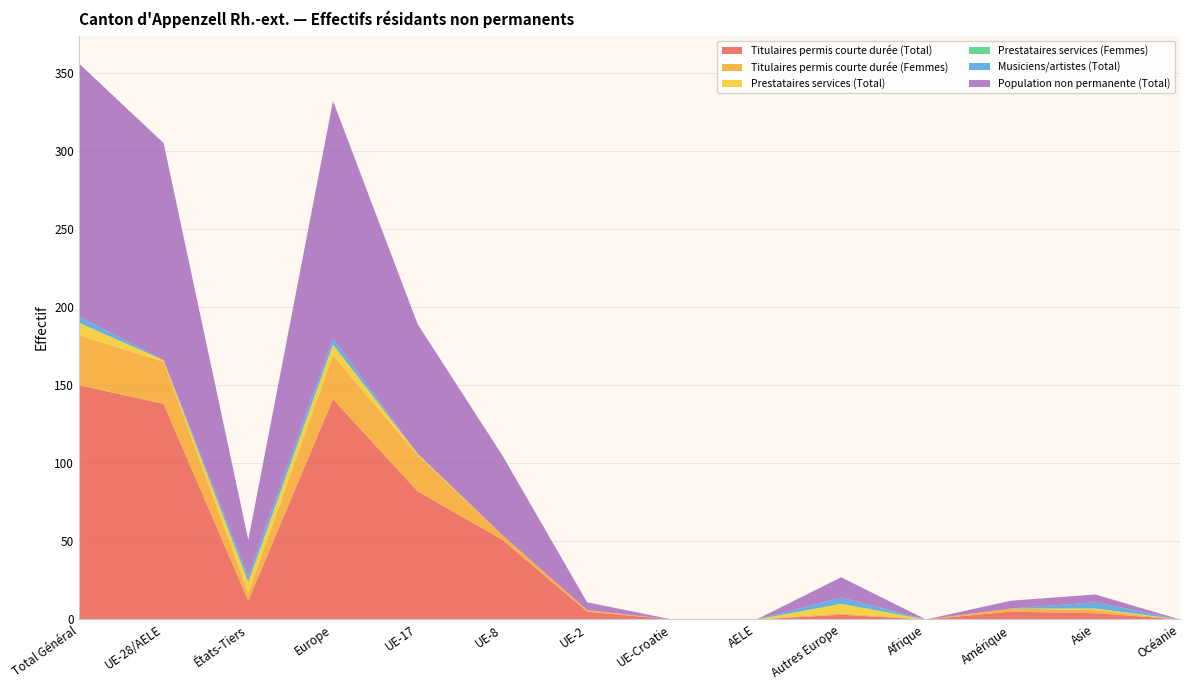

Reading left to right, what are all the values shown in this chart?

Titulaires permis courte durée (Total): Total Général=150	UE-28/AELE=138	États-Tiers=12	Europe=141	UE-17=82	UE-8=51	UE-2=5	UE-Croatie=0	AELE=0	Autres Europe=3	Afrique=0	Amérique=5	Asie=4	Océanie=0
Titulaires permis courte durée (Femmes): Total Général=32	UE-28/AELE=27	États-Tiers=5	Europe=28	UE-17=23	UE-8=3	UE-2=1	UE-Croatie=0	AELE=0	Autres Europe=1	Afrique=0	Amérique=2	Asie=2	Océanie=0
Prestataires services (Total): Total Général=8	UE-28/AELE=1	États-Tiers=7	Europe=7	UE-17=1	UE-8=0	UE-2=0	UE-Croatie=0	AELE=0	Autres Europe=6	Afrique=0	Amérique=0	Asie=1	Océanie=0
Prestataires services (Femmes): Total Général=0	UE-28/AELE=0	États-Tiers=0	Europe=0	UE-17=0	UE-8=0	UE-2=0	UE-Croatie=0	AELE=0	Autres Europe=0	Afrique=0	Amérique=0	Asie=0	Océanie=0
Musiciens/artistes (Total): Total Général=4	UE-28/AELE=0	États-Tiers=4	Europe=4	UE-17=0	UE-8=0	UE-2=0	UE-Croatie=0	AELE=0	Autres Europe=4	Afrique=0	Amérique=0	Asie=4	Océanie=0
Population non permanente (Total): Total Général=162	UE-28/AELE=139	États-Tiers=23	Europe=152	UE-17=83	UE-8=51	UE-2=5	UE-Croatie=0	AELE=0	Autres Europe=13	Afrique=0	Amérique=5	Asie=5	Océanie=0